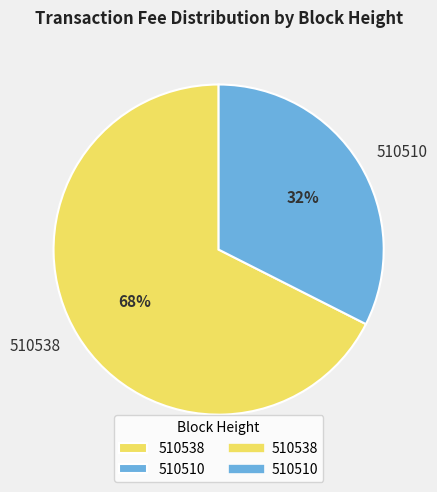

How many slices are in this pie chart?

2